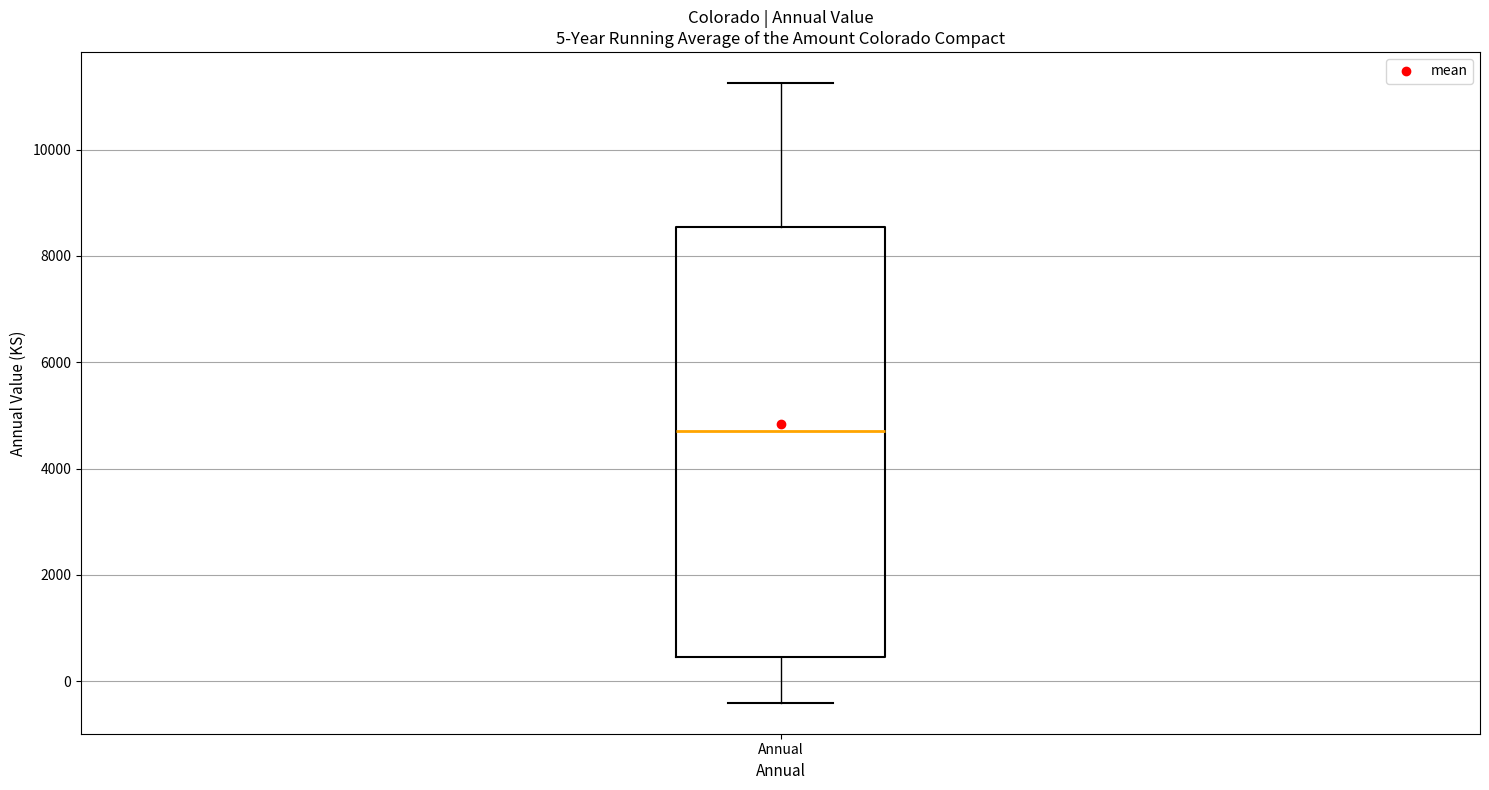

Transcribe this box plot: give where the median line is, the range the box spans, and where the two whiskers end, as read against the y-axis. The values are not printed on the chart, so give them approximately, as read against the axis.

median 4600, box 400 to 8600, whiskers -400 to 11200